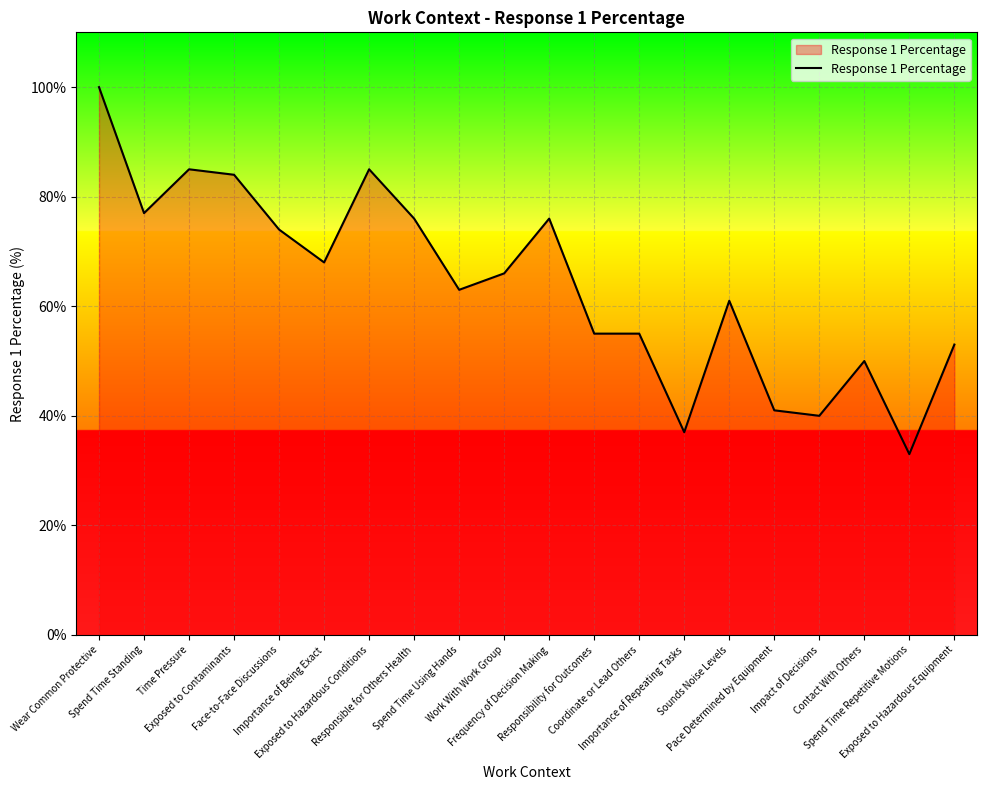

How many series are shown in this chart?

1